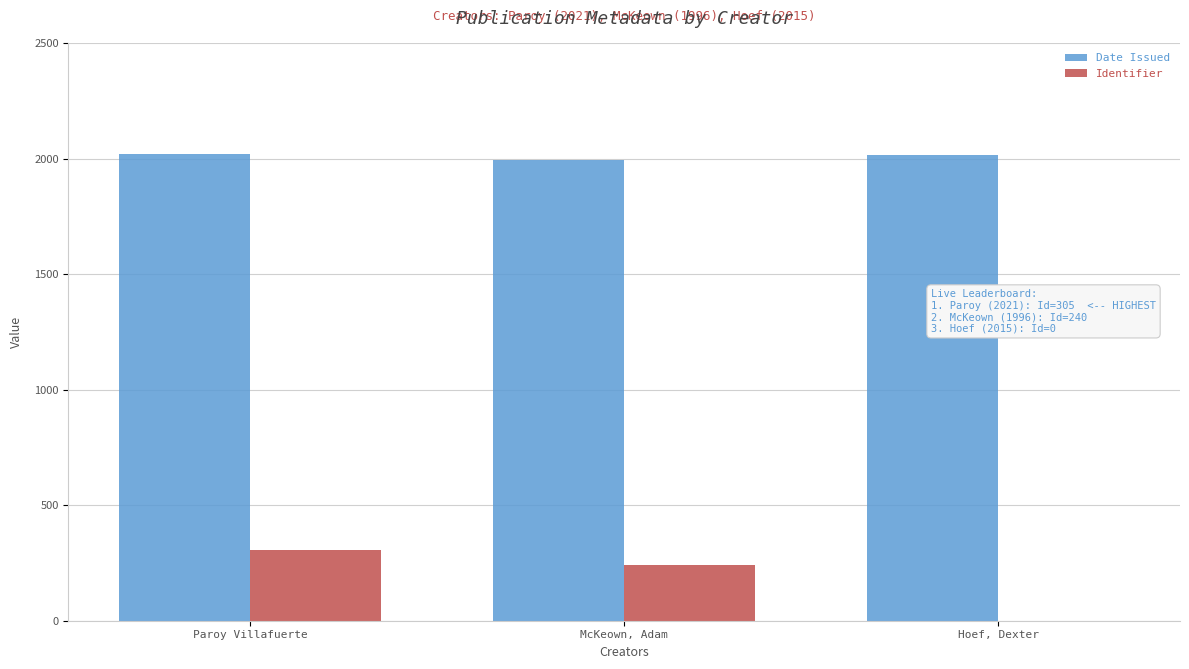

Where is Identifier nearest to the value 152?

McKeown, Adam